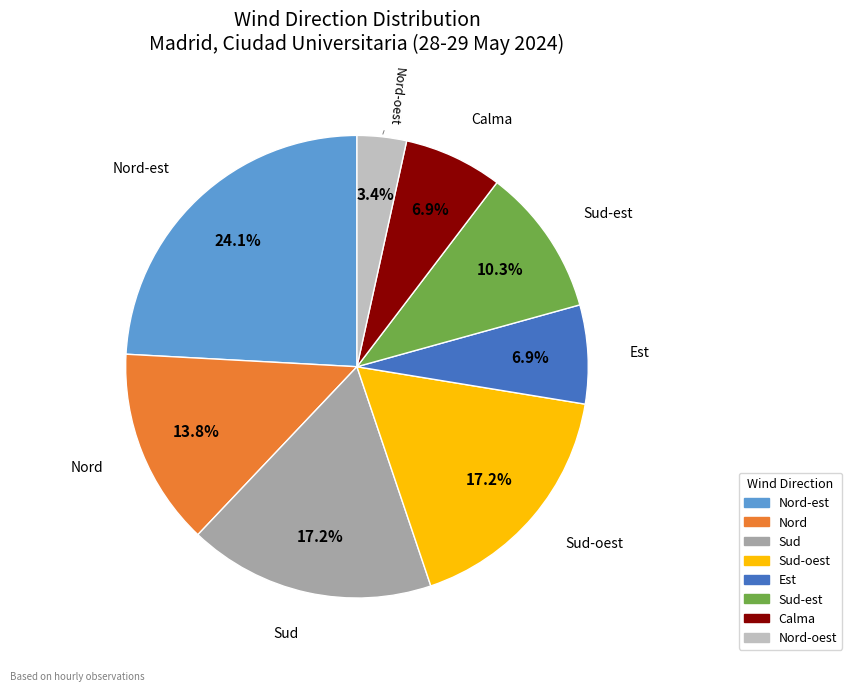

Count the number of slices in the pie.

8